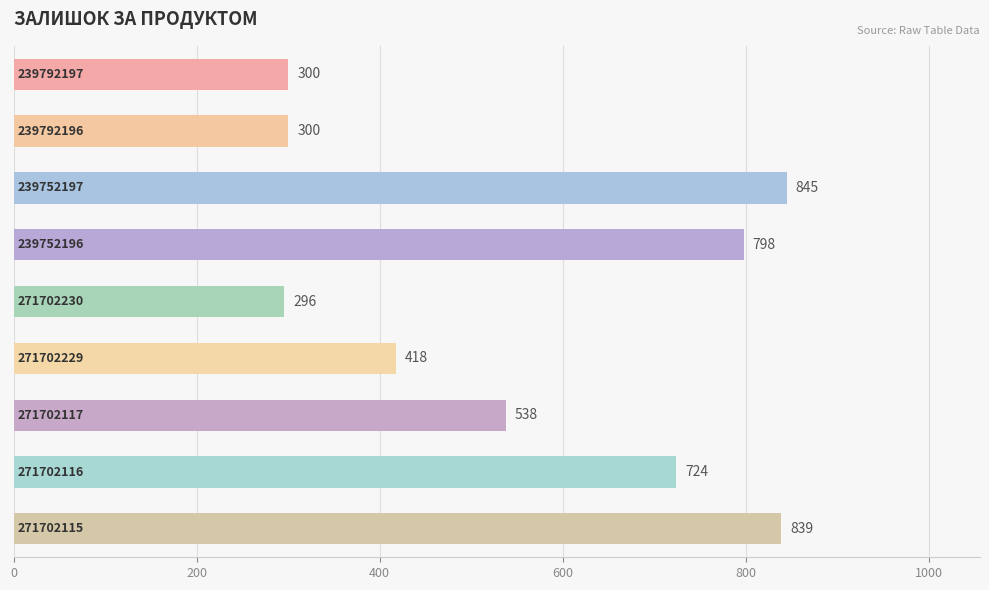

What is the difference between the maximum and minimum values?

549